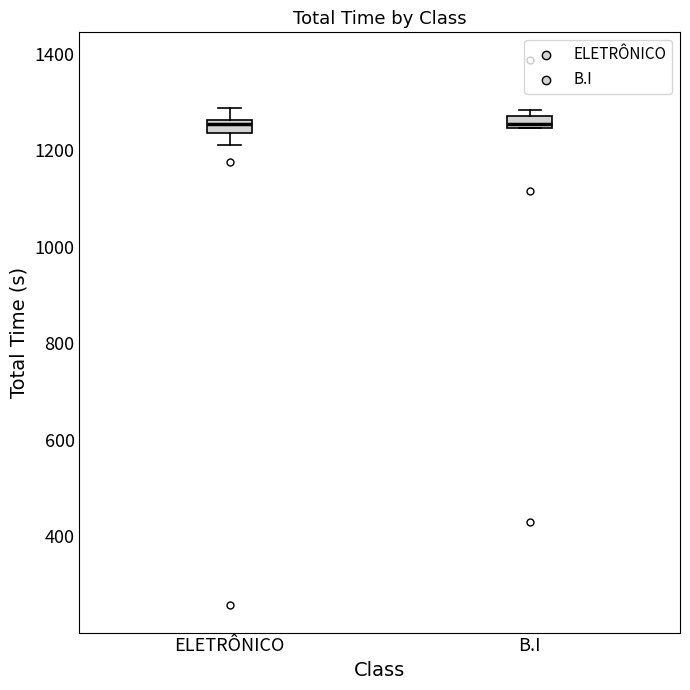

Where is the lower edge of the box for ELETRÔNICO on the y-axis? The values are not printed on the chart, so give them approximately, as read against the axis.

1240